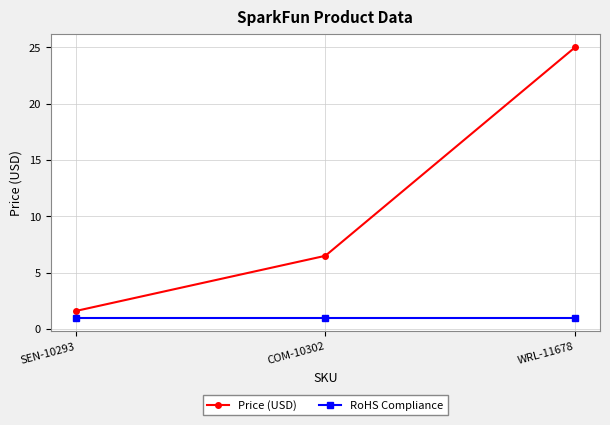

At which label does Price (USD) reach its peak?

WRL-11678